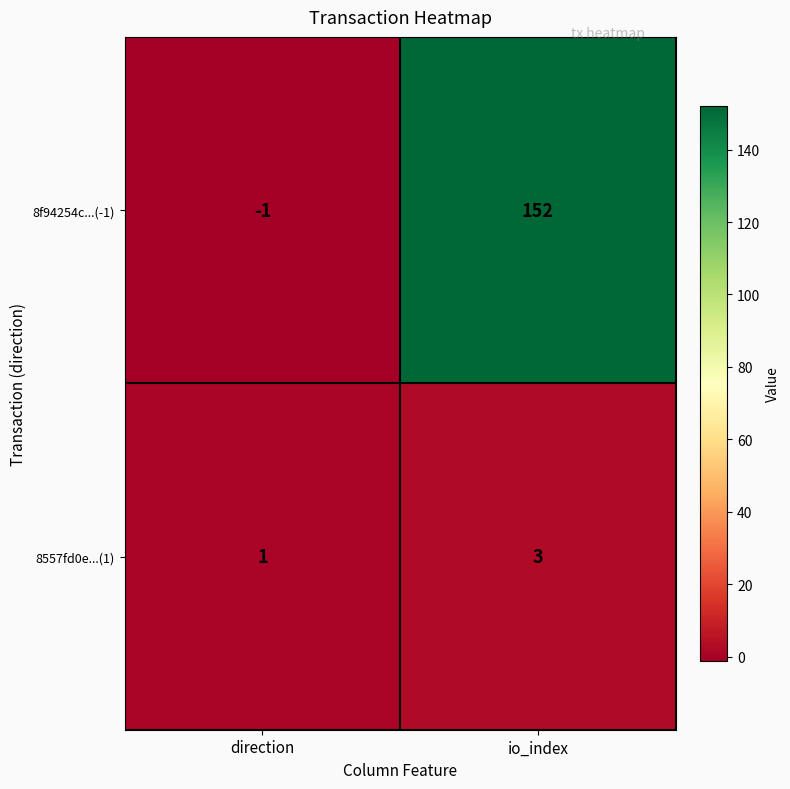

What is the difference between the highest and lowest values at io_index?

149